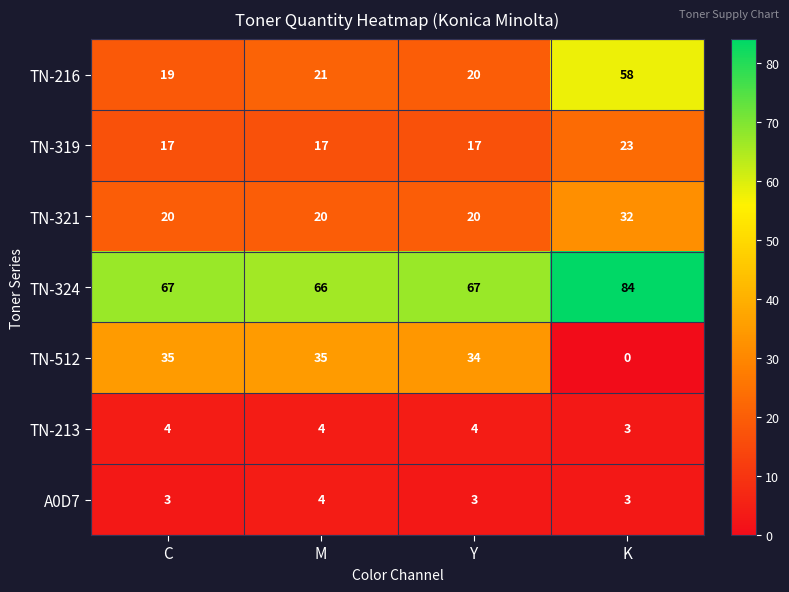

Rank the series at C from lowest to highest value.

A0D7, TN-213, TN-319, TN-216, TN-321, TN-512, TN-324